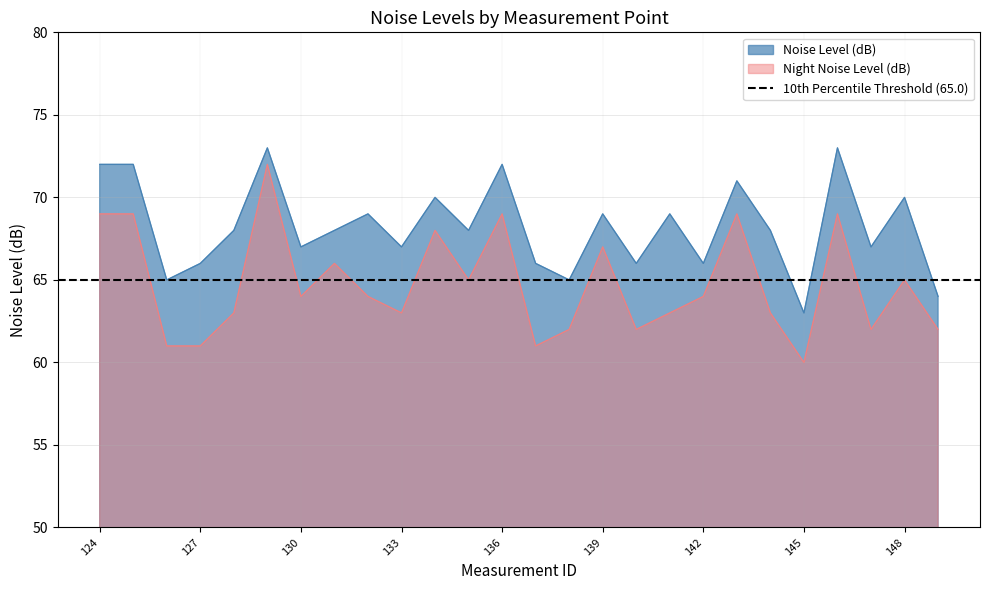

How many interior local valleys does the Noise Level (dB) series have?

9